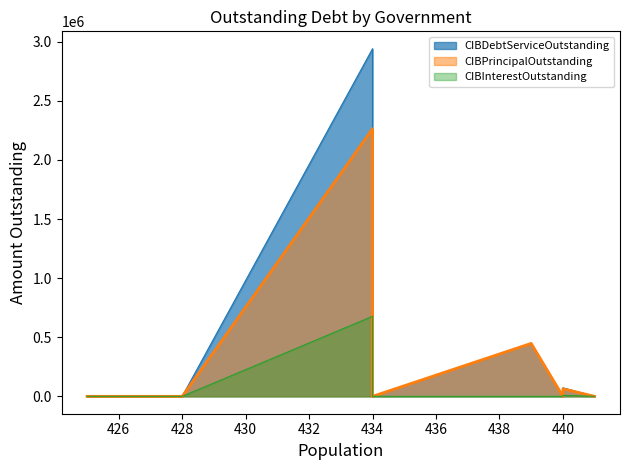

The value of CIBInterestOutstanding at Oglesby is 14619.8. True or false?

False